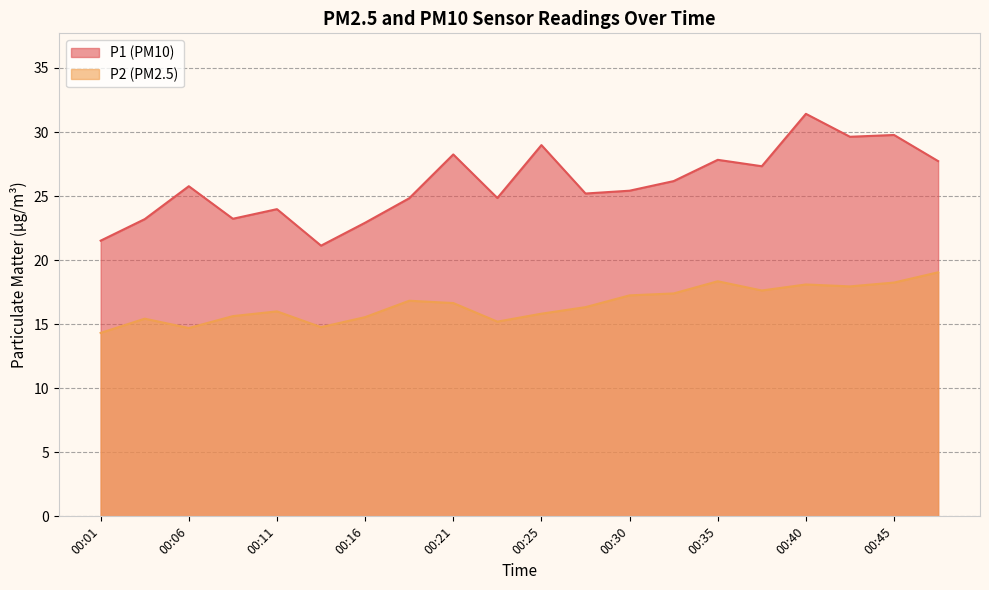

How many lines are shown in the chart?

2